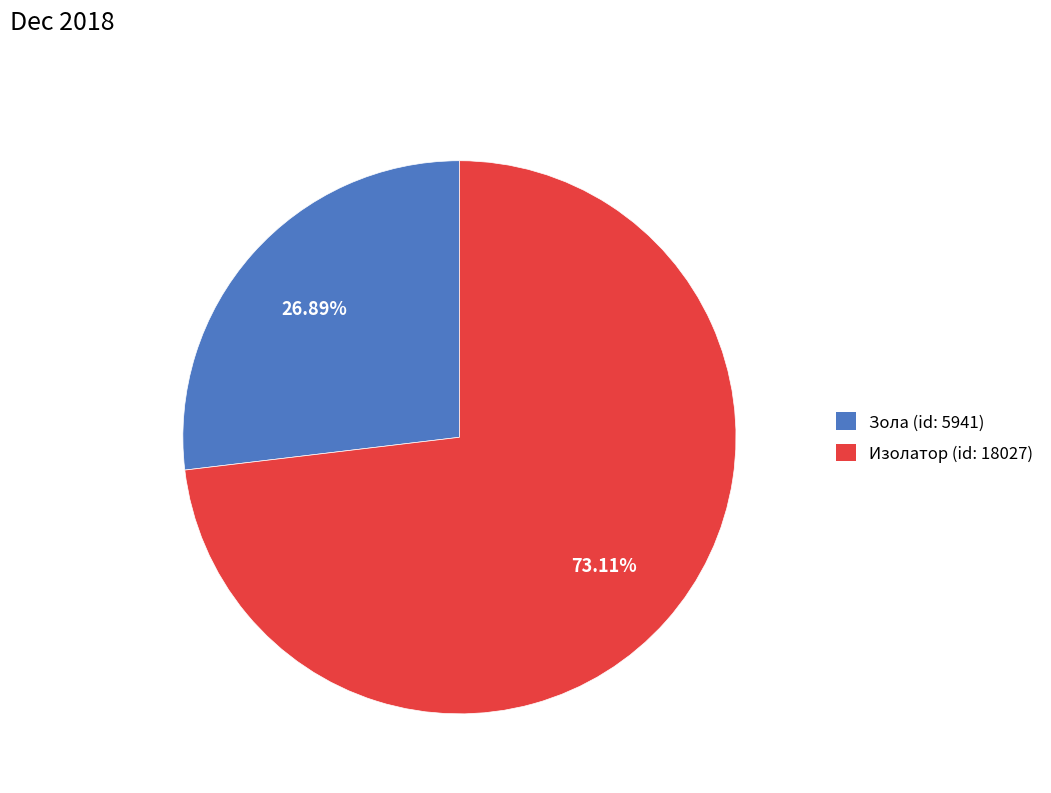

To the nearest percent, what percentage of the pie is Зола (id: 5941)?

27%